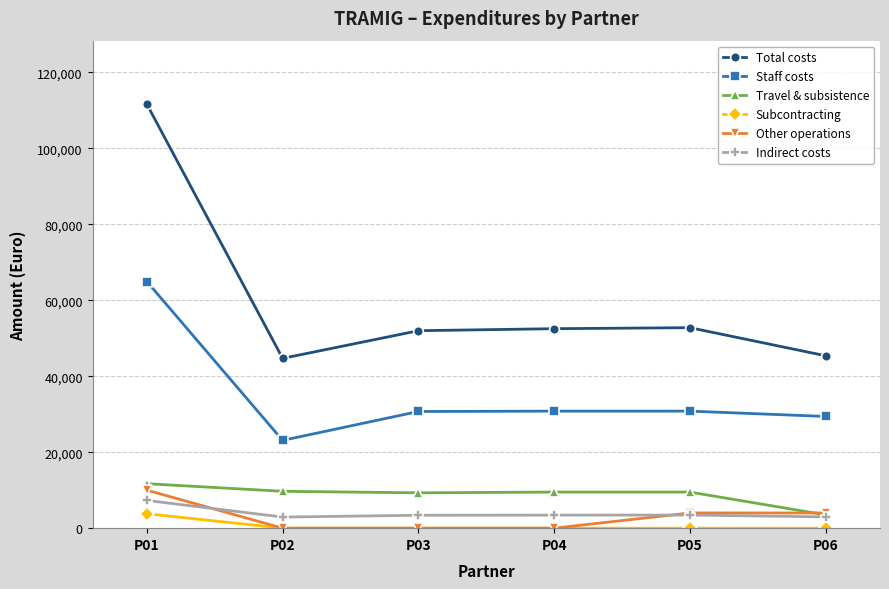

What is the value of the Total costs point at the 3rd from the left?

51965